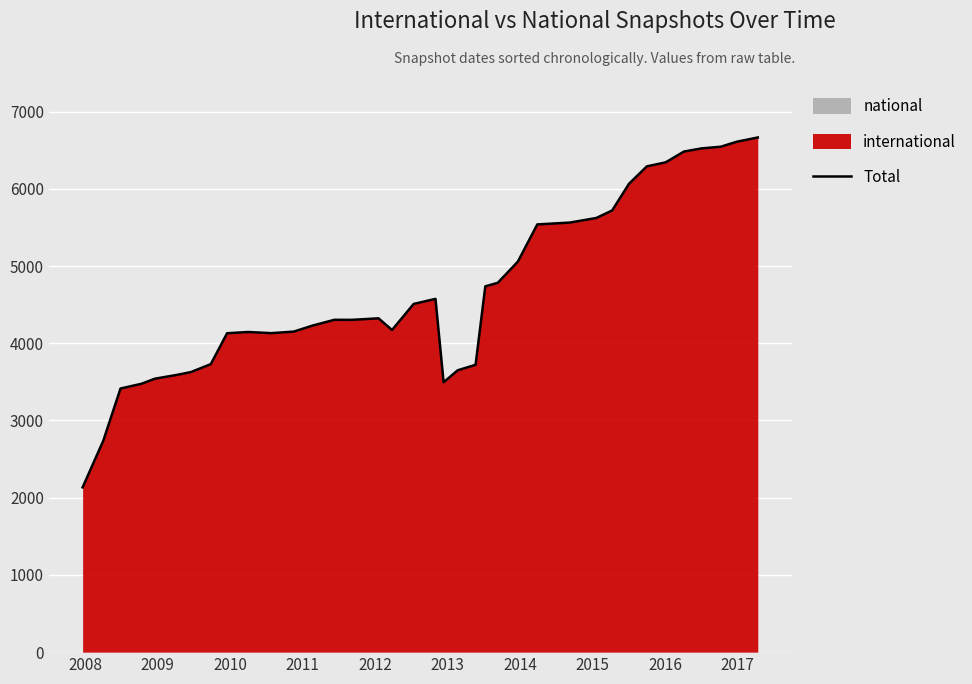

What is the minimum value for Total?

2134